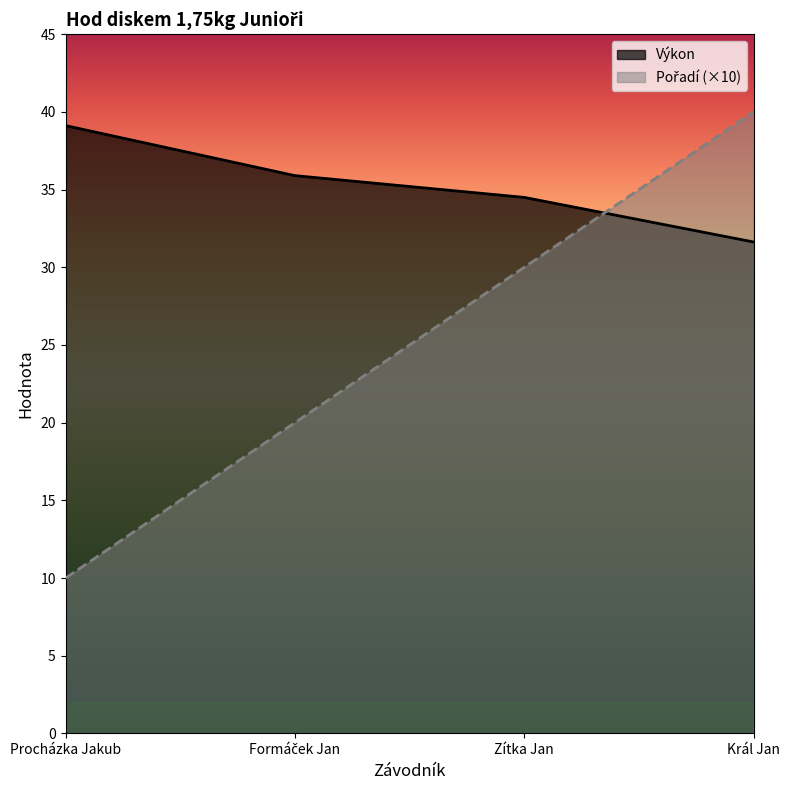

Is the value of Pořadí at Formáček Jan greater than the value of Výkon at Formáček Jan?

No